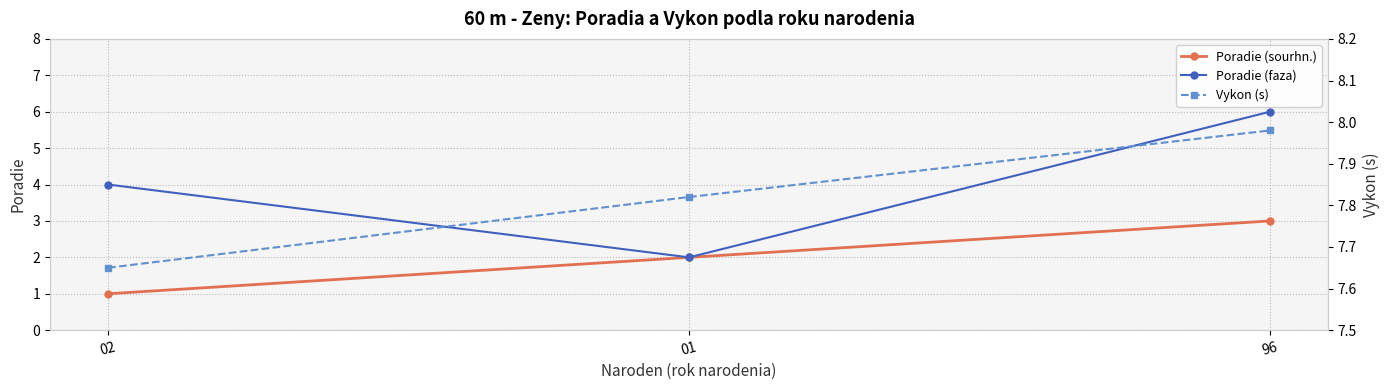

What is the value of the Poradie (faza) point at the 3rd from the left?

6